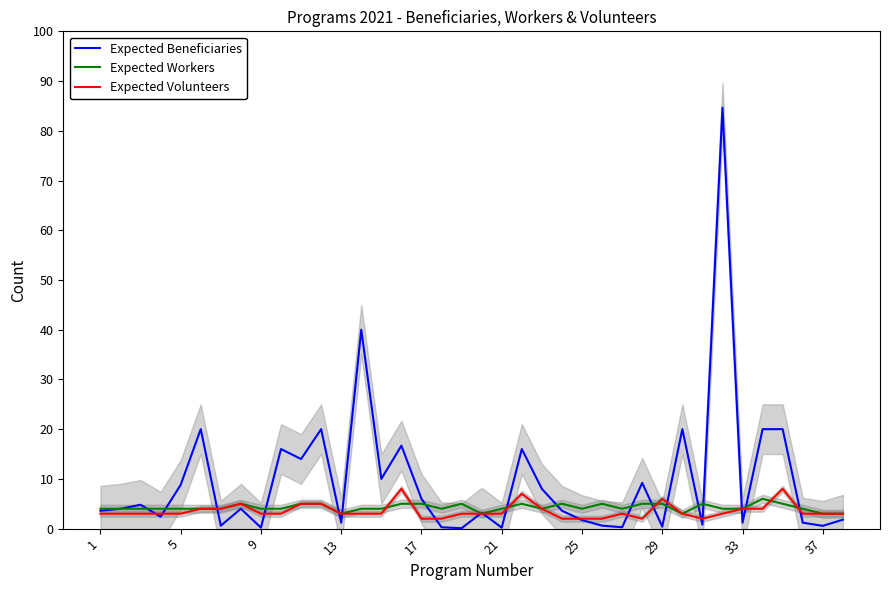

The Expected Workers series shows 1.9 at 17. True or false?

False